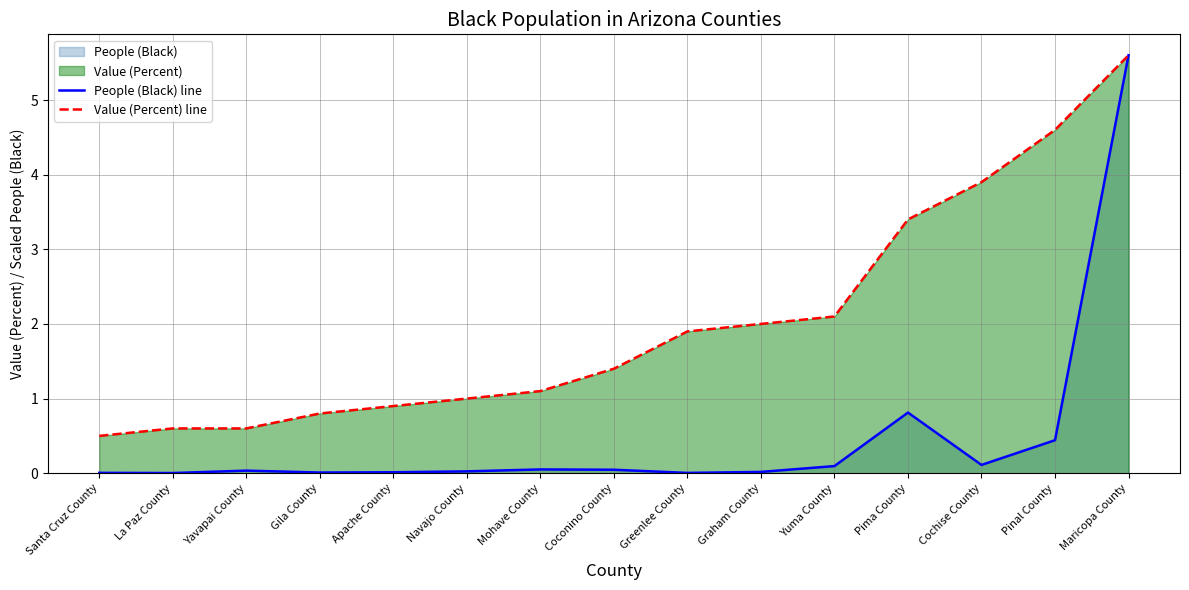

What is the difference between the second highest and minimum values in the Value (Percent) line series?

4.1